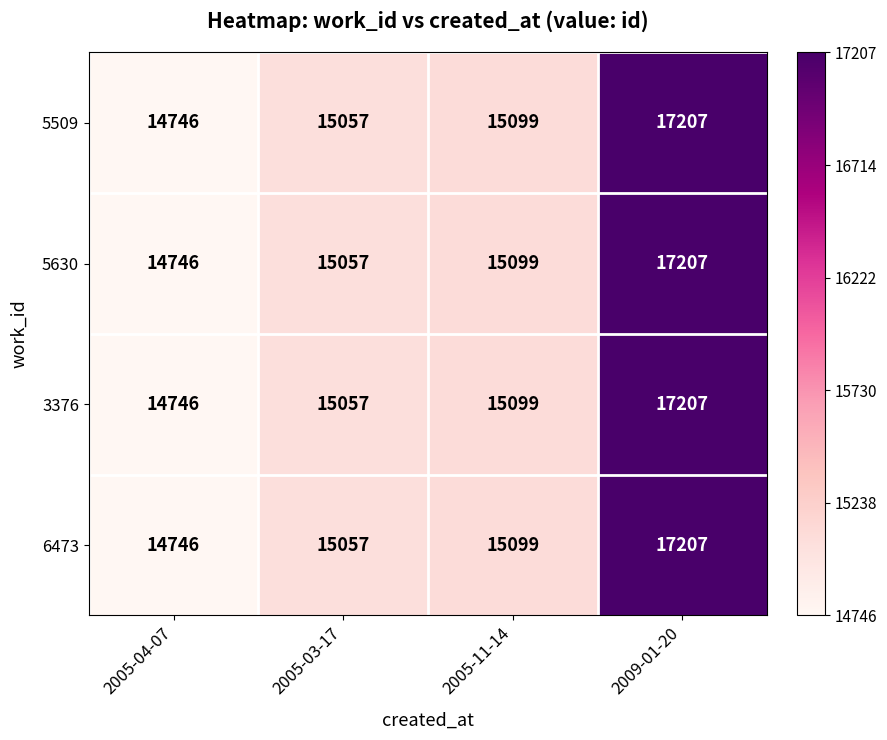

Where is 5509 nearest to the value 15976?

2005-11-14